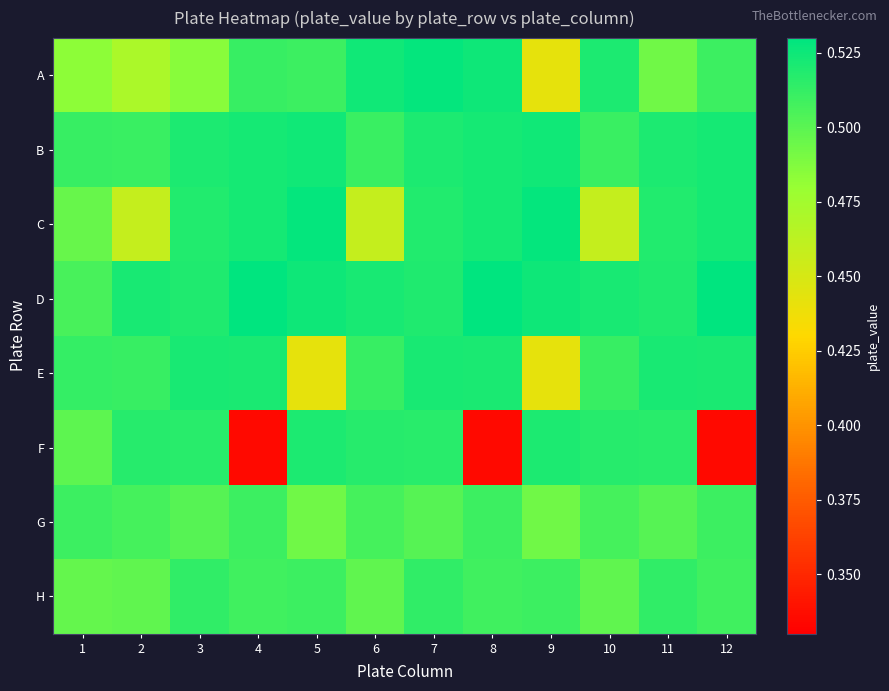

Reading left to right, what are all the values shown in this chart?

A: 1=0.5	2=0.5	3=0.5	4=0.5	5=0.5	6=0.5	7=0.5	8=0.5	9=0.4	10=0.5	11=0.5	12=0.5
B: 1=0.5	2=0.5	3=0.5	4=0.5	5=0.5	6=0.5	7=0.5	8=0.5	9=0.5	10=0.5	11=0.5	12=0.5
C: 1=0.5	2=0.5	3=0.5	4=0.5	5=0.5	6=0.5	7=0.5	8=0.5	9=0.5	10=0.5	11=0.5	12=0.5
D: 1=0.5	2=0.5	3=0.5	4=0.5	5=0.5	6=0.5	7=0.5	8=0.5	9=0.5	10=0.5	11=0.5	12=0.5
E: 1=0.5	2=0.5	3=0.5	4=0.5	5=0.4	6=0.5	7=0.5	8=0.5	9=0.4	10=0.5	11=0.5	12=0.5
F: 1=0.5	2=0.5	3=0.5	4=0.3	5=0.5	6=0.5	7=0.5	8=0.3	9=0.5	10=0.5	11=0.5	12=0.3
G: 1=0.5	2=0.5	3=0.5	4=0.5	5=0.5	6=0.5	7=0.5	8=0.5	9=0.5	10=0.5	11=0.5	12=0.5
H: 1=0.5	2=0.5	3=0.5	4=0.5	5=0.5	6=0.5	7=0.5	8=0.5	9=0.5	10=0.5	11=0.5	12=0.5